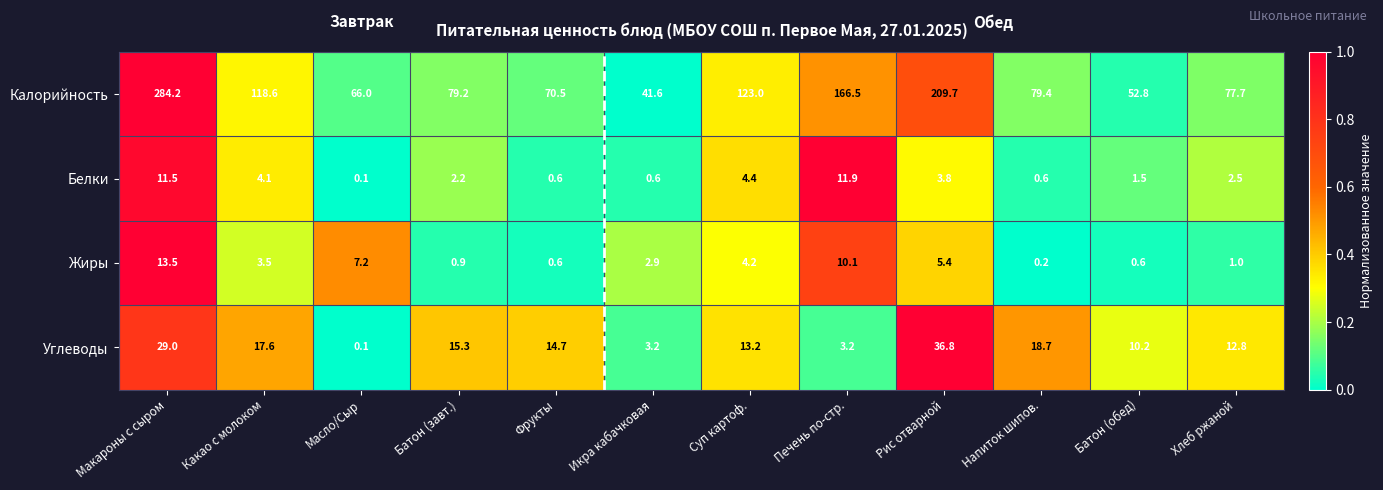

What is the sum of the Углеводы values at Масло/Сыр and Макароны с сыром?

29.1